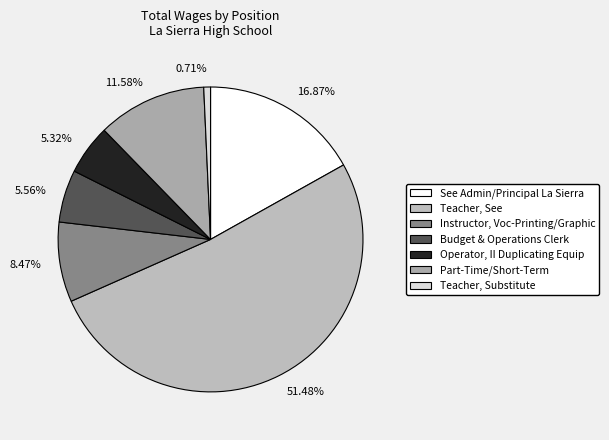

Do 5.56% and 11.58% together represent more than half of the pie?

No